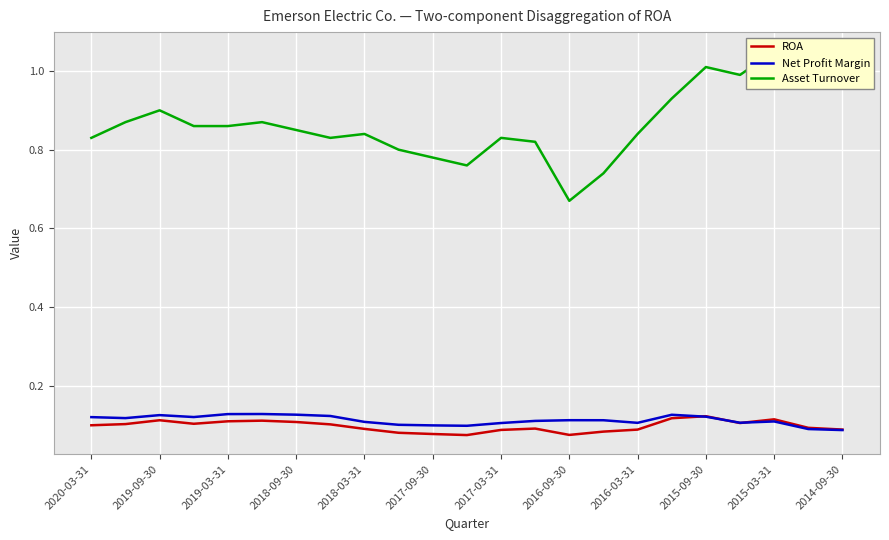

The Net Profit Margin series shows 0.1 at 2018-03-31. True or false?

True